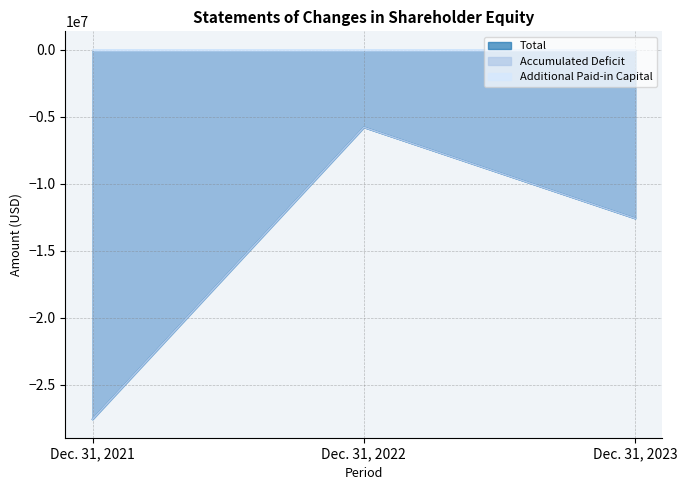

Is the value of Total at Dec. 31, 2021 greater than the value of Accumulated Deficit at Dec. 31, 2021?

Yes